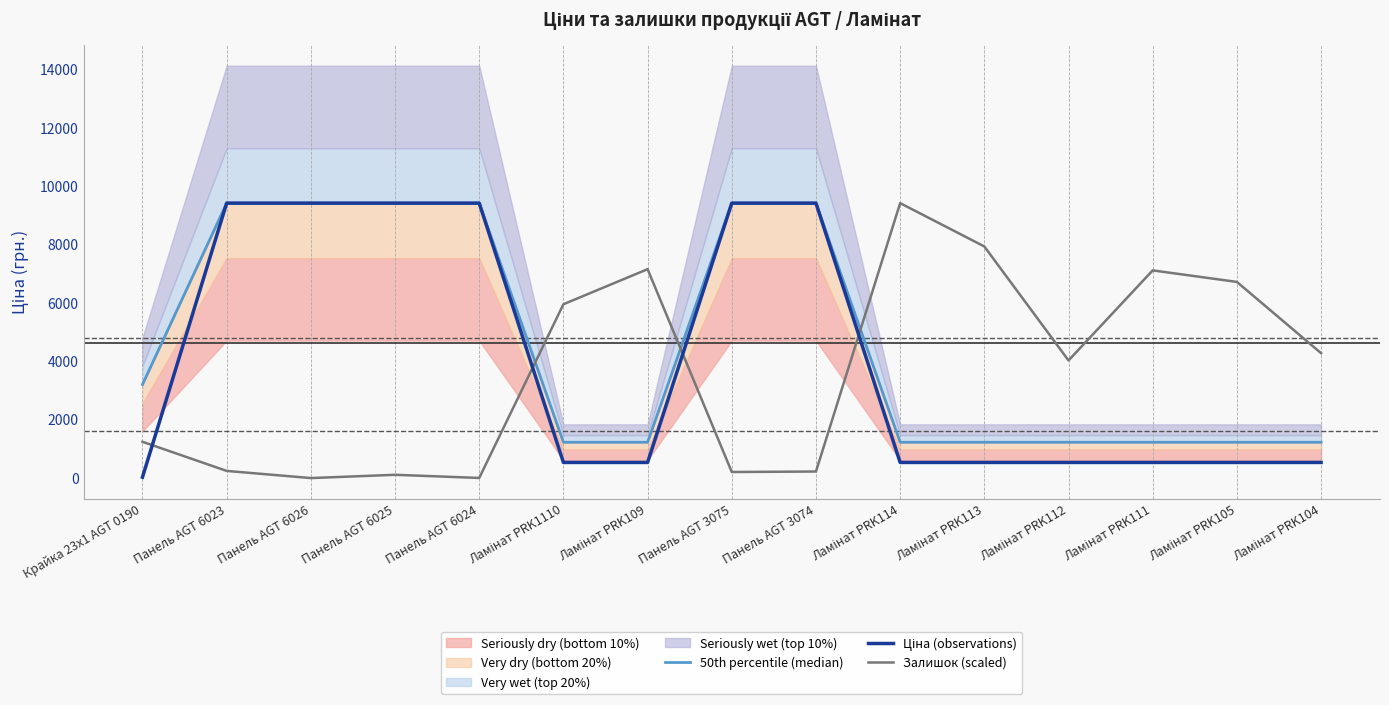

What is the lowest value of the Ціна (observations) series?

32.0